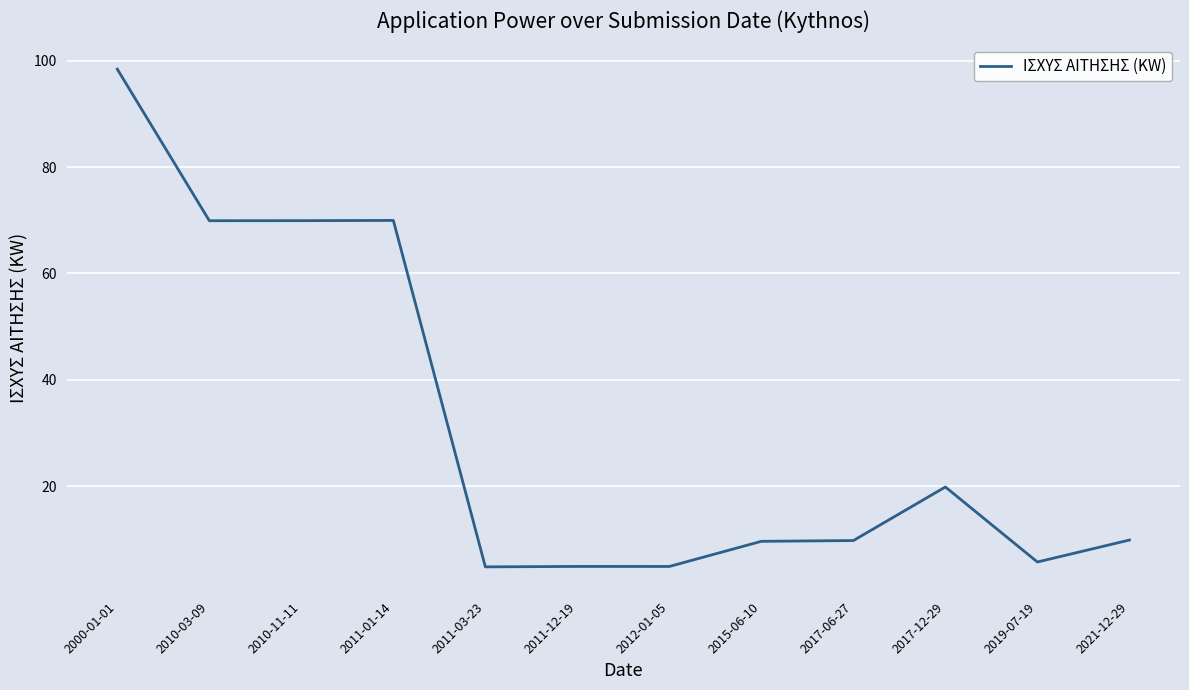

What is the difference between the second highest and second lowest values?

65.0